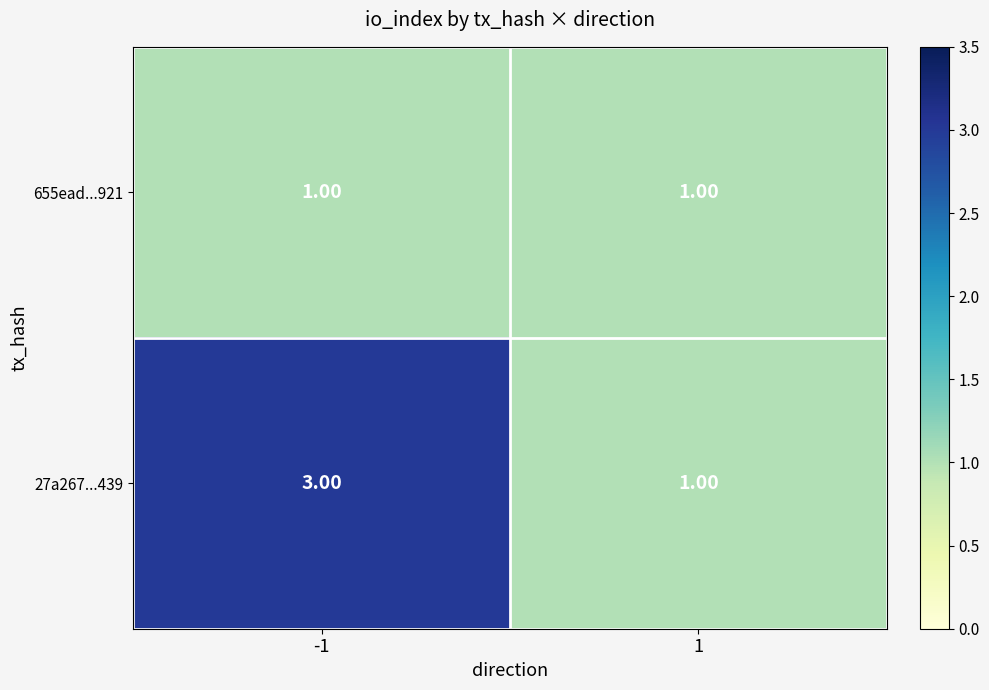

What is the sum of all 27a267...439 values?

4